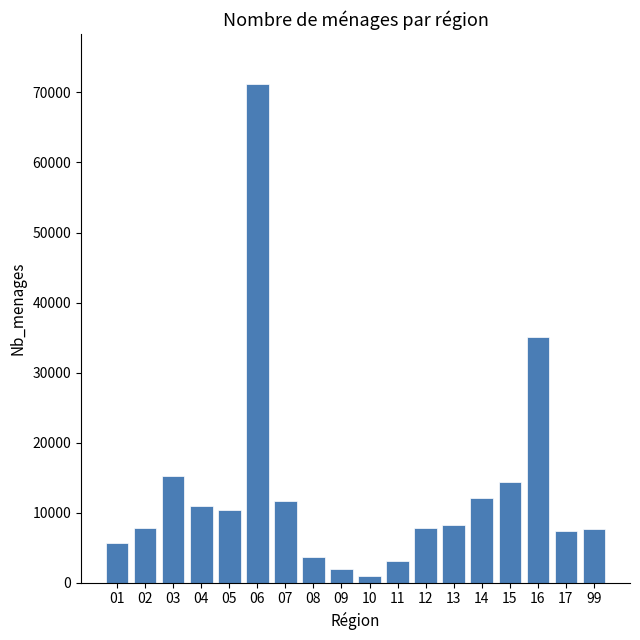

Is it true that the value at 17 is 7426?

True